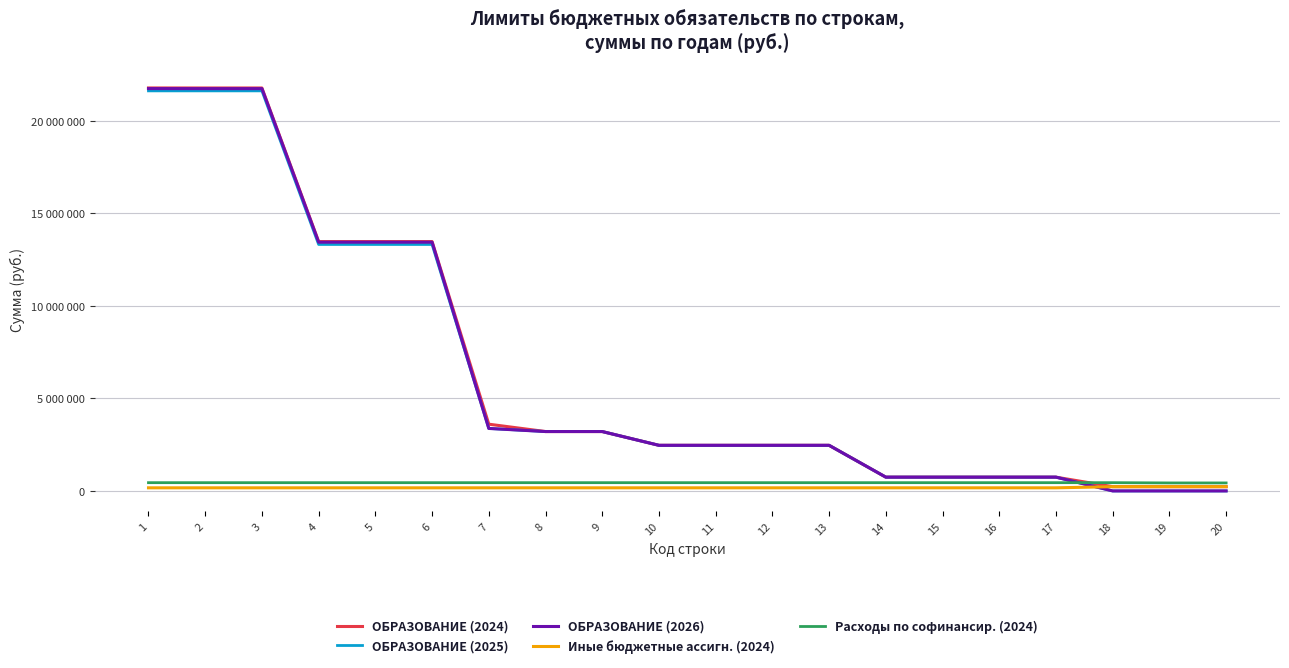

What is the sum of all ОБРАЗОВАНИЕ (2025) values?

127415190